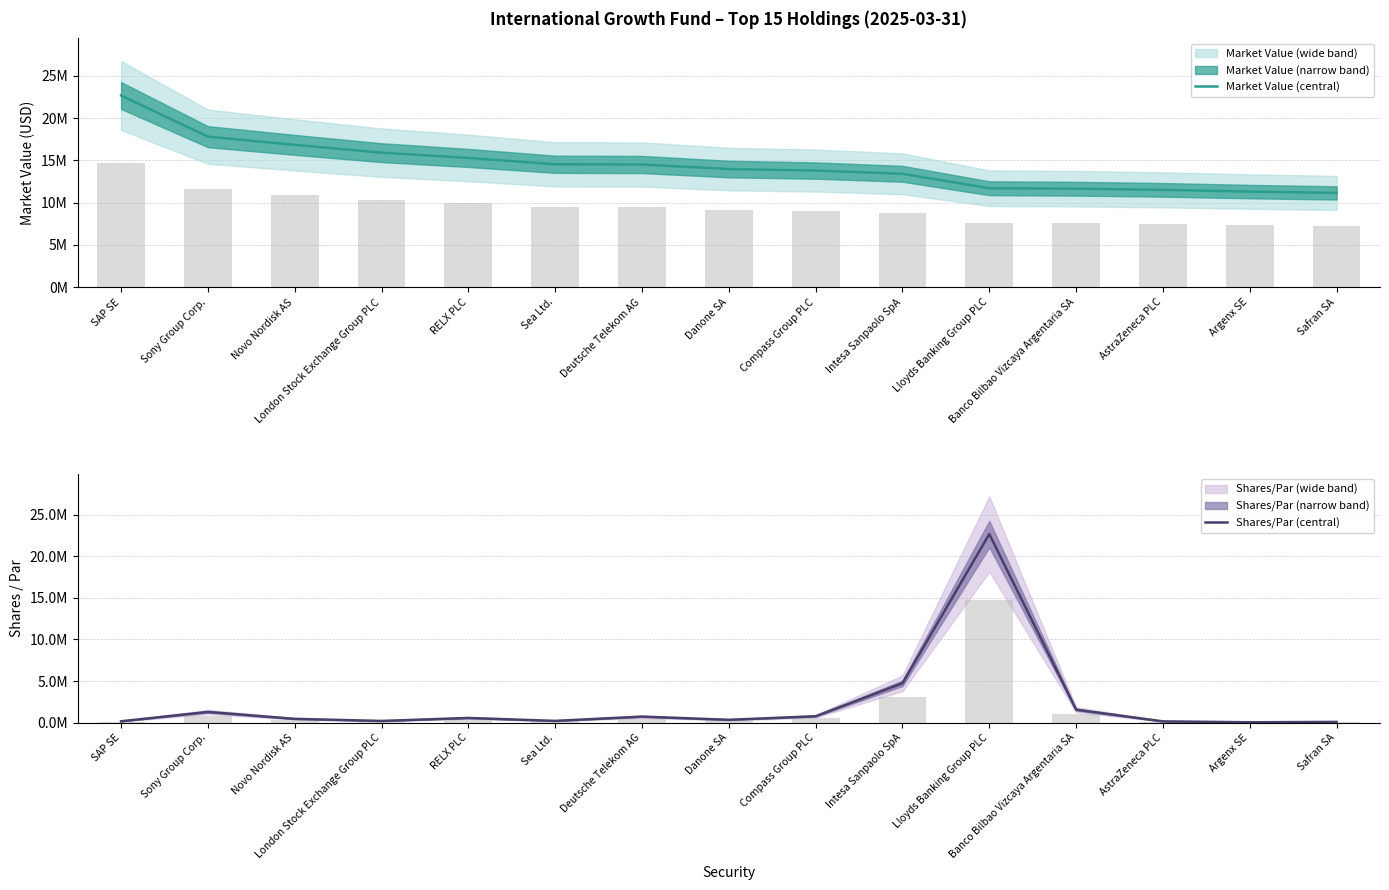

What position from the right is Intesa Sanpaolo SpA?

6